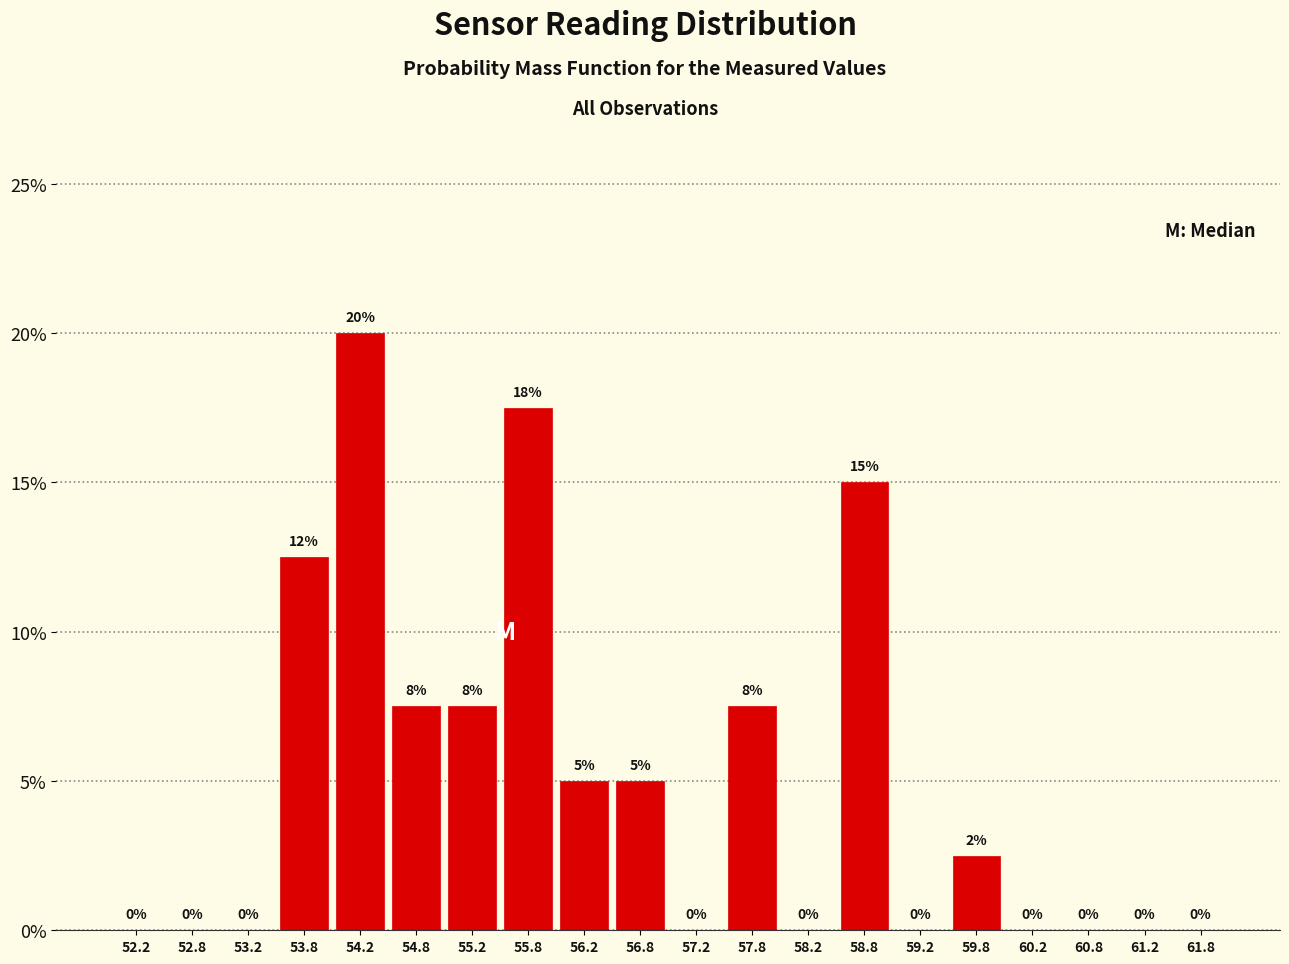

Which range on the x-axis has the tallest bar?

54.0 to 54.5